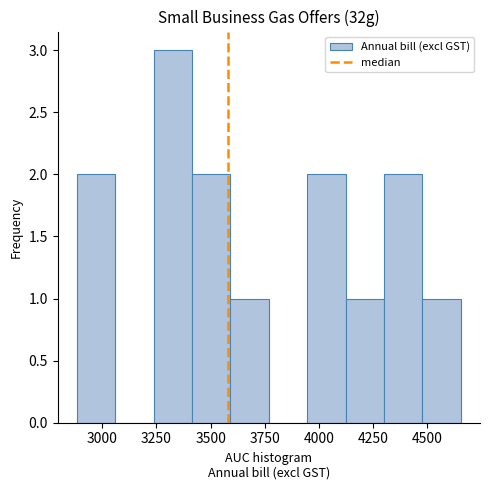

Read against the x-axis, roughly where is the centre of the tallest bar?

3350